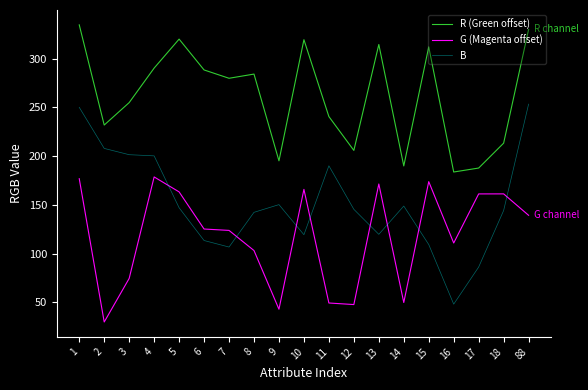

Rank the series by their average value, from lowest to highest.

G (Magenta offset), B, R (Green offset)